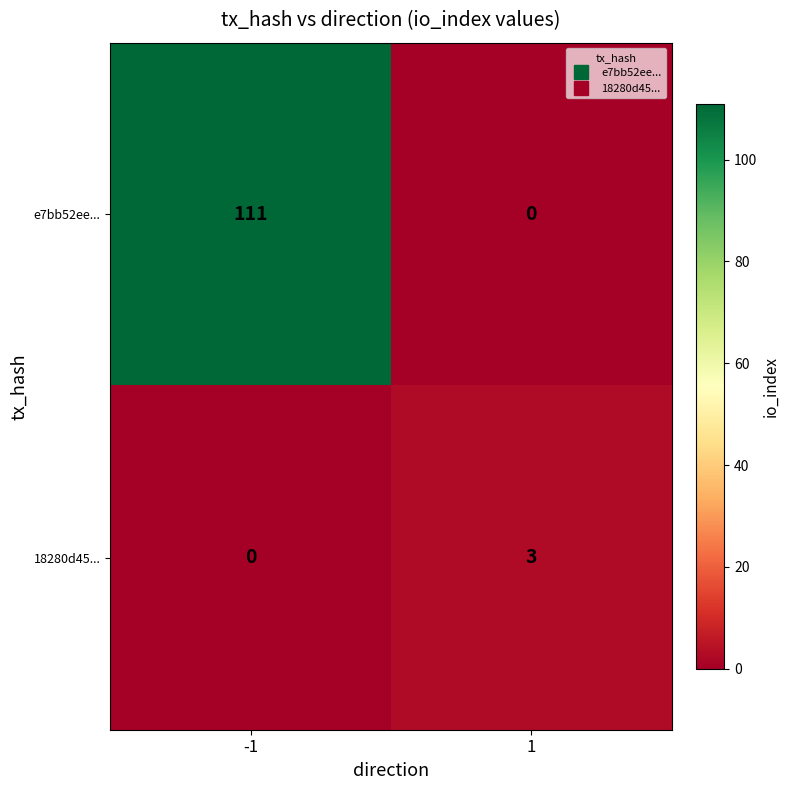

Which series has the largest range (max minus min)?

e7bb52ee...